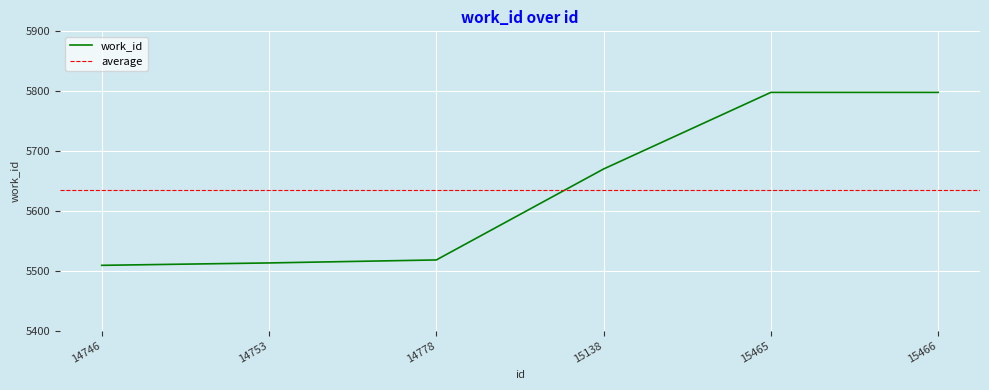

How many values are below 5670?

3